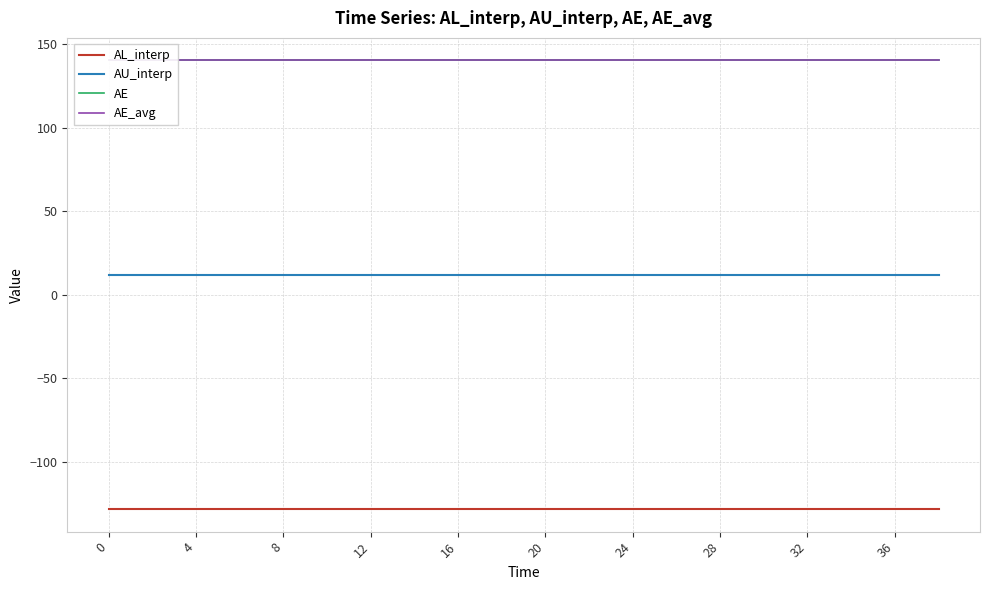

What is the sum of the AU_interp values at 4 and 0?

24.1